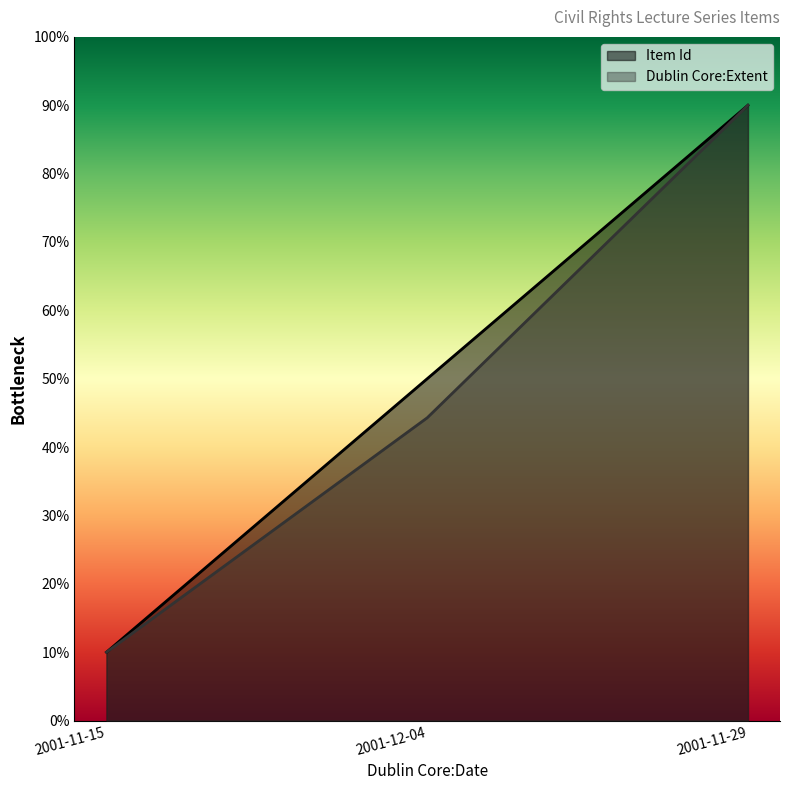

How many lines are shown in the chart?

2